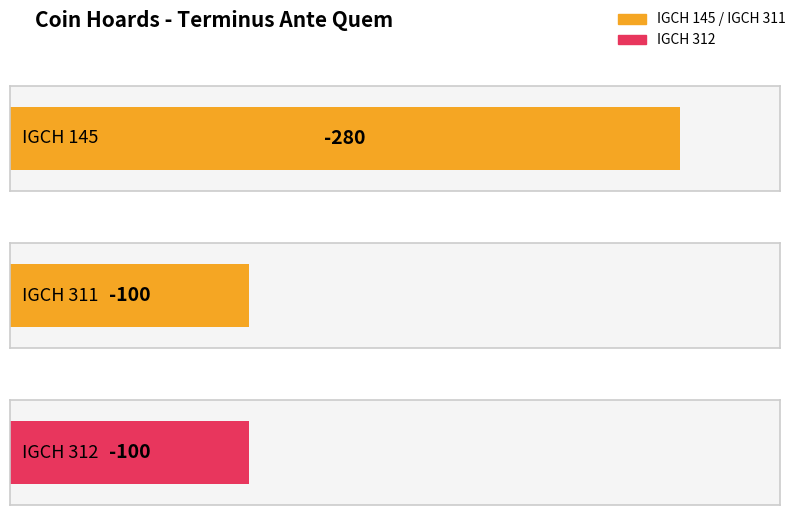

How many bars are there in total?

3